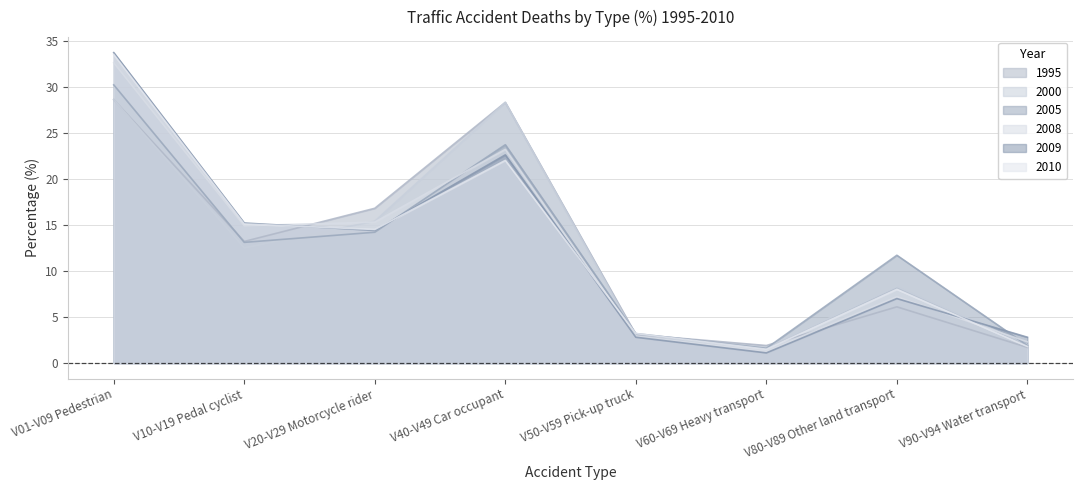

How many values in the 2000 series exceed 12?

4